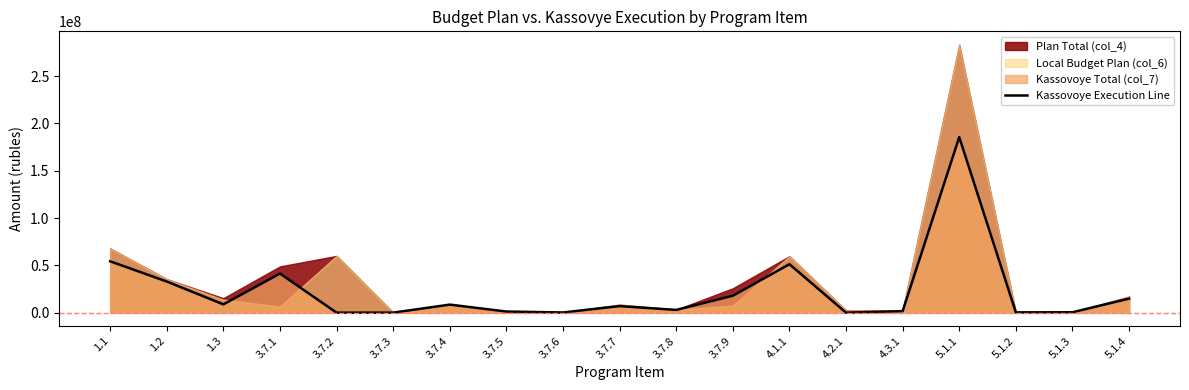

How many interior local peaks (higher than both neighbors) does the data have?

5